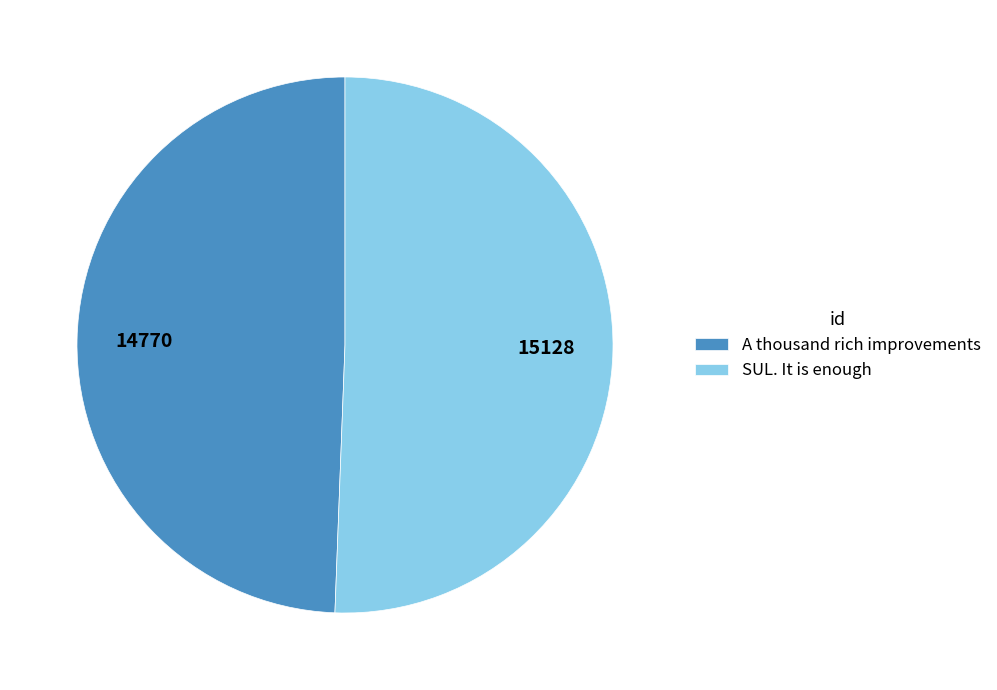

Is there any slice that represents more than half of the pie?

Yes